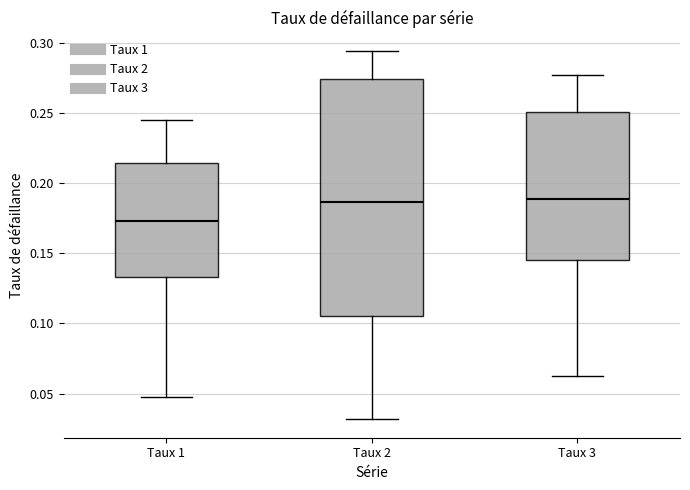

Comparing the boxes themselves (not the whiskers), which one is the tallest?

Taux 2